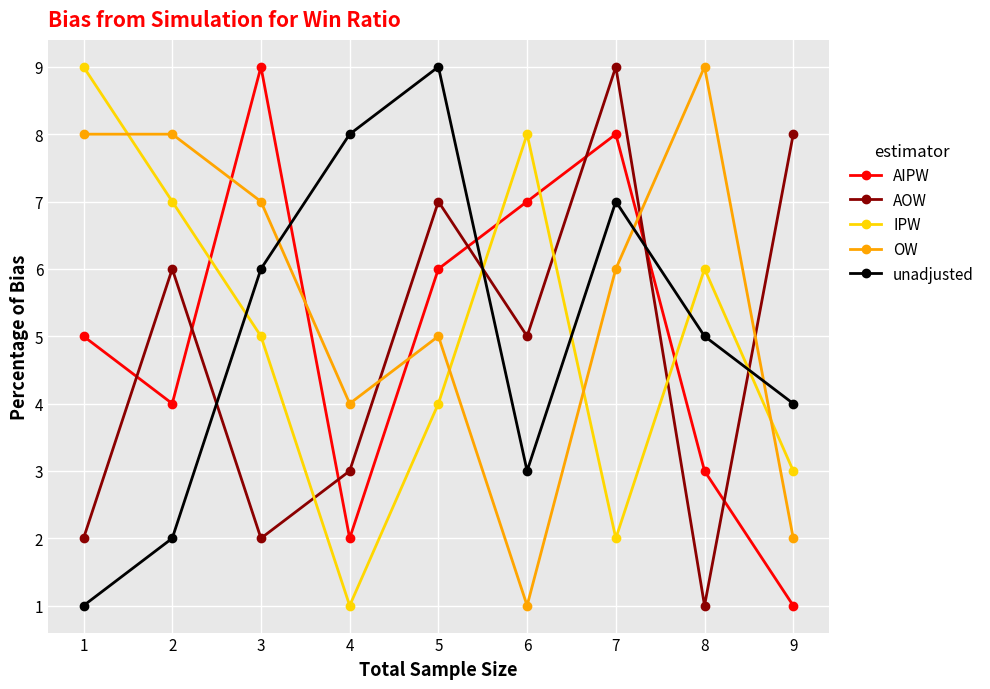

Which series has the largest total across all categories?

OW